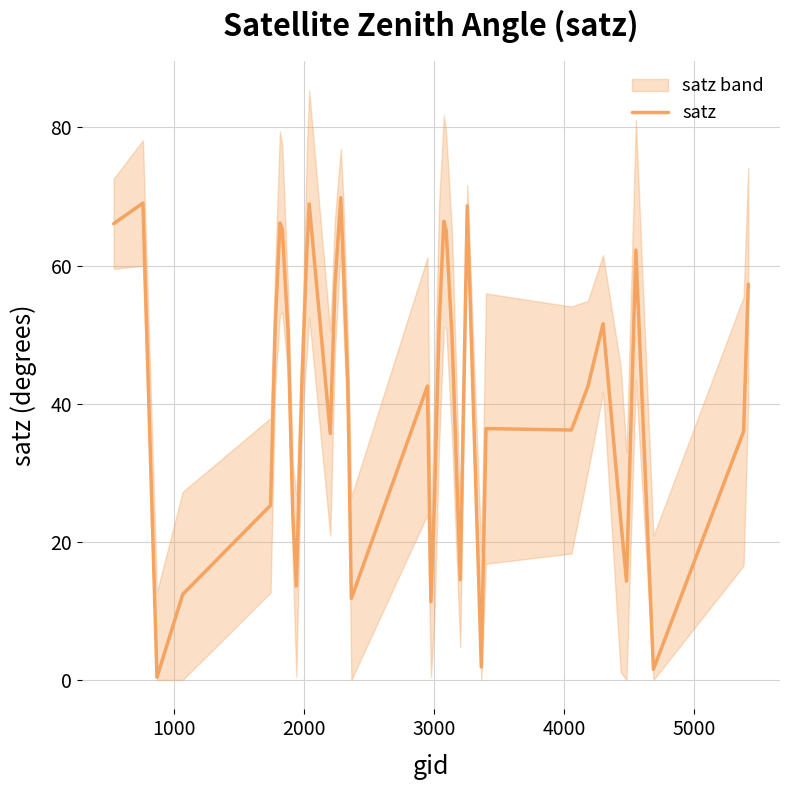

Is it true that the value at 27 is 5.4?

False